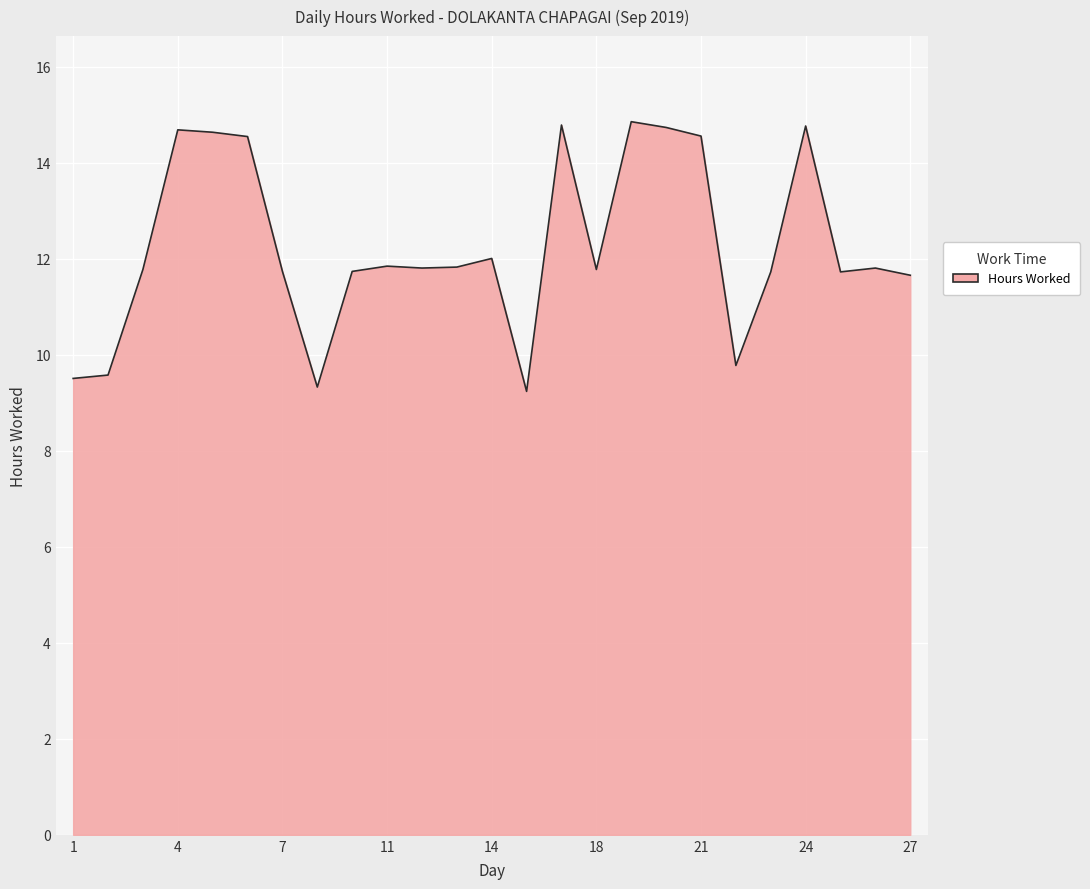

What is the maximum value shown in the chart?

14.9